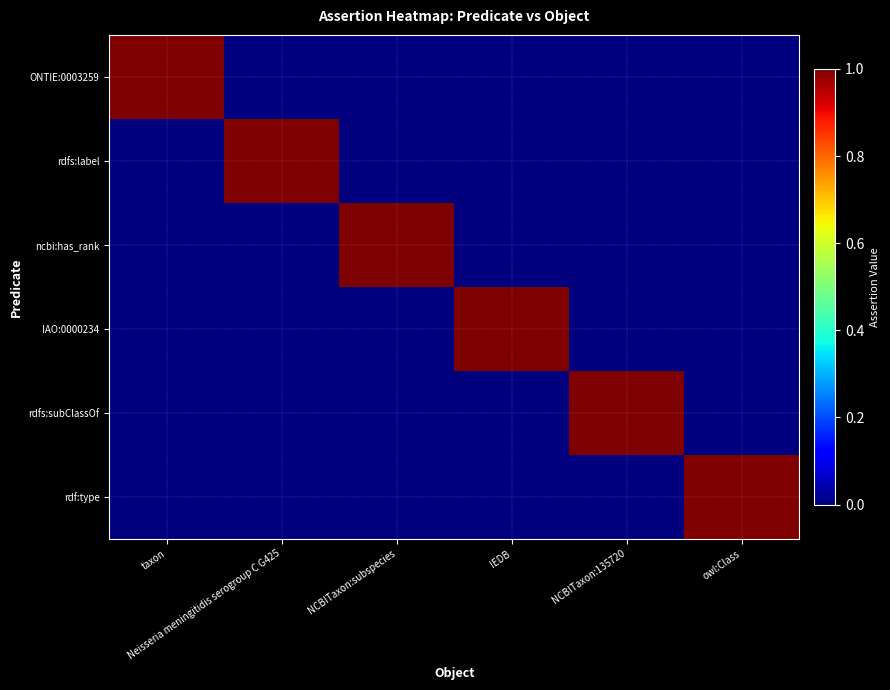

Reading left to right, list all the values displayed in this chart.

ONTIE:0003259: taxon=1	Neisseria meningitidis serogroup C G425=0	NCBITaxon:subspecies=0	IEDB=0	NCBITaxon:135720=0	owl:Class=0
rdfs:label: taxon=0	Neisseria meningitidis serogroup C G425=1	NCBITaxon:subspecies=0	IEDB=0	NCBITaxon:135720=0	owl:Class=0
ncbi:has_rank: taxon=0	Neisseria meningitidis serogroup C G425=0	NCBITaxon:subspecies=1	IEDB=0	NCBITaxon:135720=0	owl:Class=0
IAO:0000234: taxon=0	Neisseria meningitidis serogroup C G425=0	NCBITaxon:subspecies=0	IEDB=1	NCBITaxon:135720=0	owl:Class=0
rdfs:subClassOf: taxon=0	Neisseria meningitidis serogroup C G425=0	NCBITaxon:subspecies=0	IEDB=0	NCBITaxon:135720=1	owl:Class=0
rdf:type: taxon=0	Neisseria meningitidis serogroup C G425=0	NCBITaxon:subspecies=0	IEDB=0	NCBITaxon:135720=0	owl:Class=1